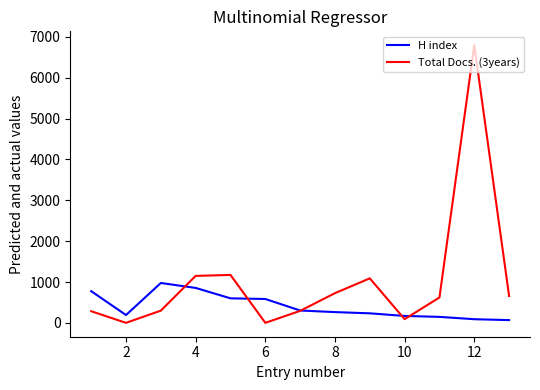

What is the sum of all Total Docs. (3years) values?

13182